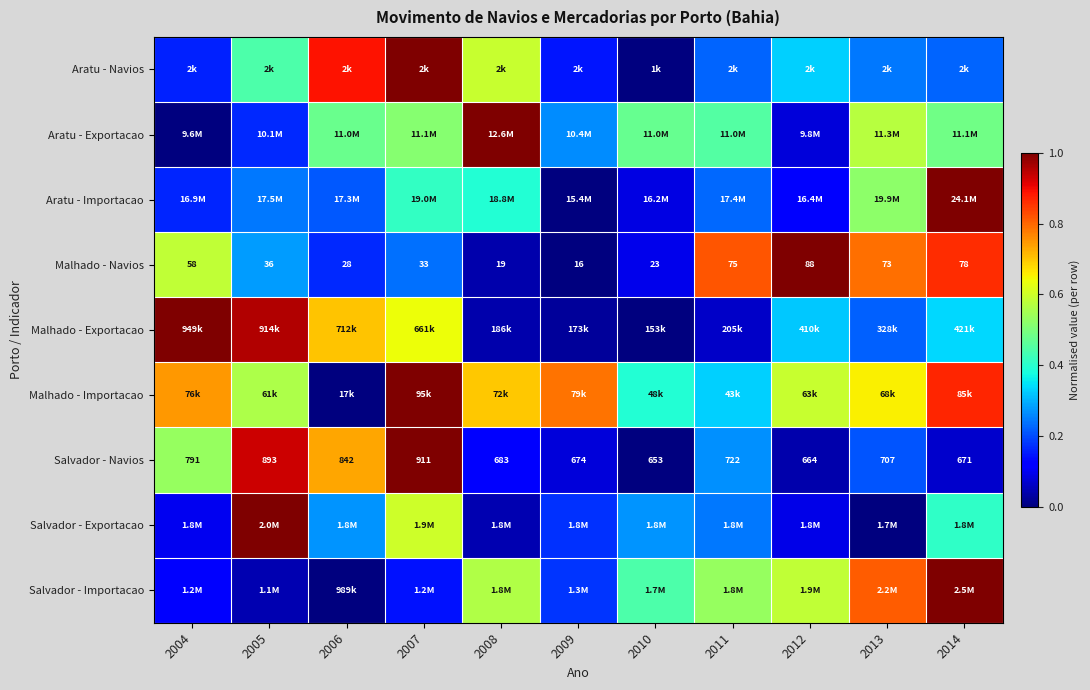

Which series changed the most between 2008 and 2011?

Malhado - Navios